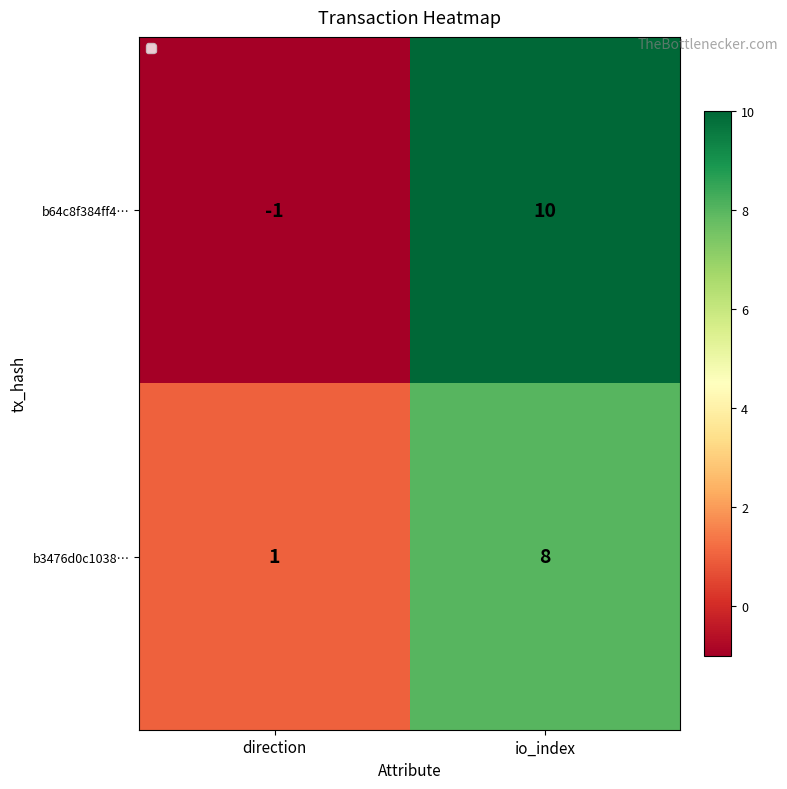

Is it true that b3476d0c1038… equals 8 at io_index?

True